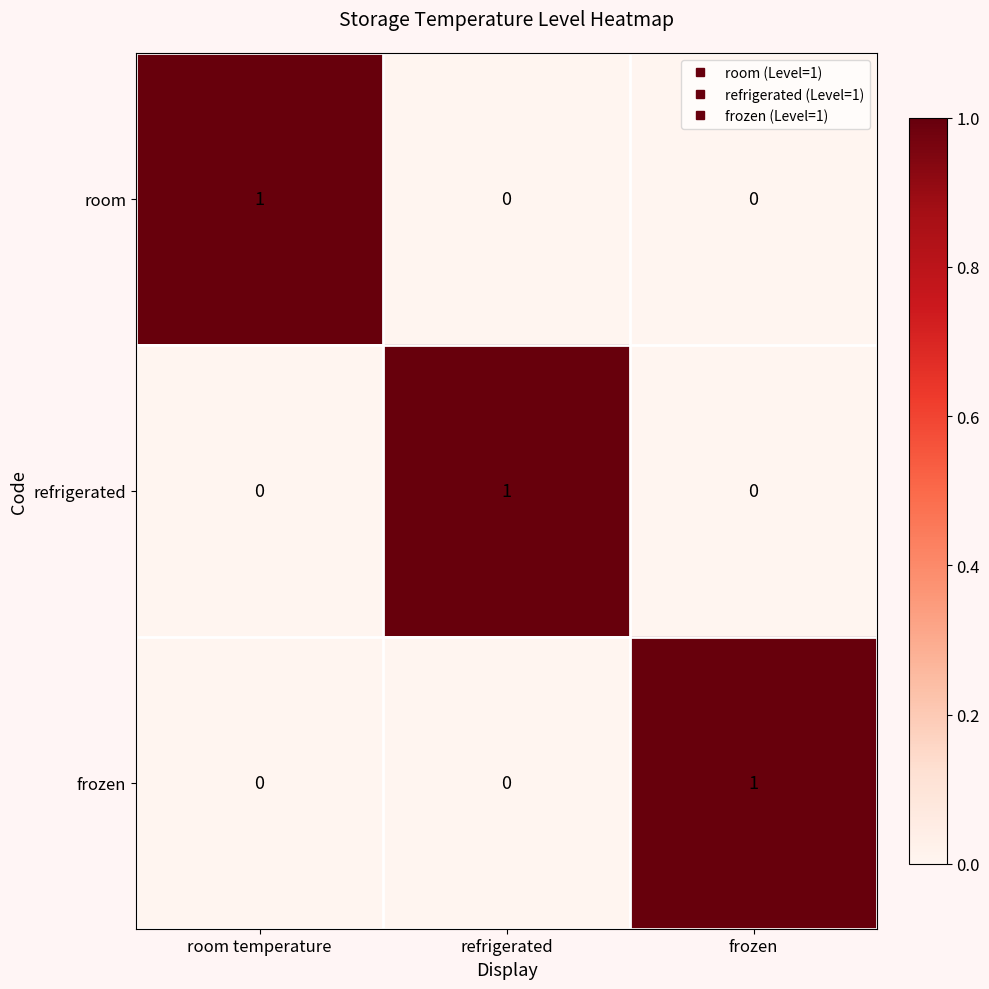

Reading left to right, what are all the values shown in this chart?

room: 1	0	0
refrigerated: 0	1	0
frozen: 0	0	1